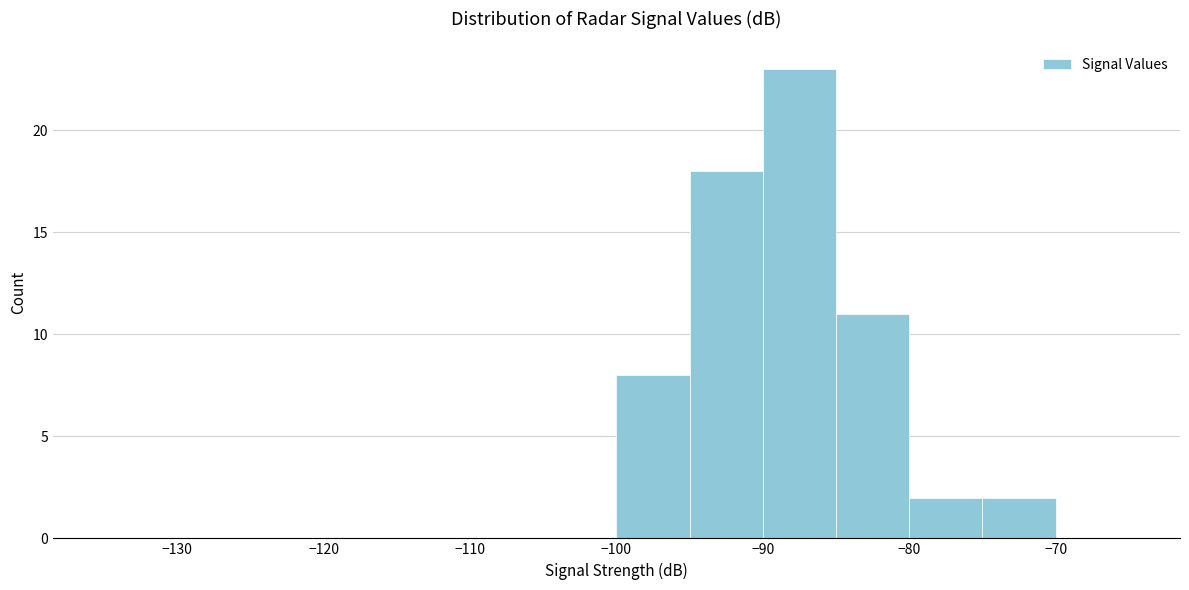

Reading left to right, list every bar in this chart as the range it spans on the x-axis followed by its height. The values are not printed on the chart, so give them approximately, as read against the axis.

-135 to -130: 0
-130 to -125: 0
-125 to -120: 0
-120 to -115: 0
-115 to -110: 0
-110 to -105: 0
-105 to -100: 0
-100 to -95: 8
-95 to -90: 18
-90 to -85: 23
-85 to -80: 11
-80 to -75: 2
-75 to -70: 2
-70 to -65: 0